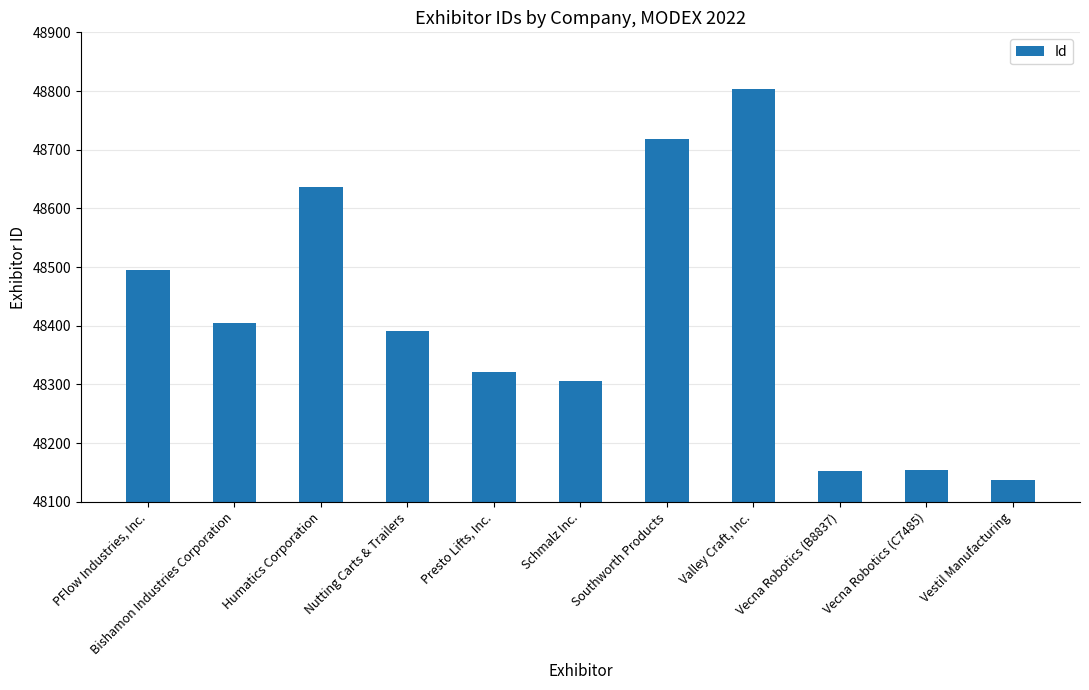

What is the label of the 1st bar from the left?

PFlow Industries, Inc.